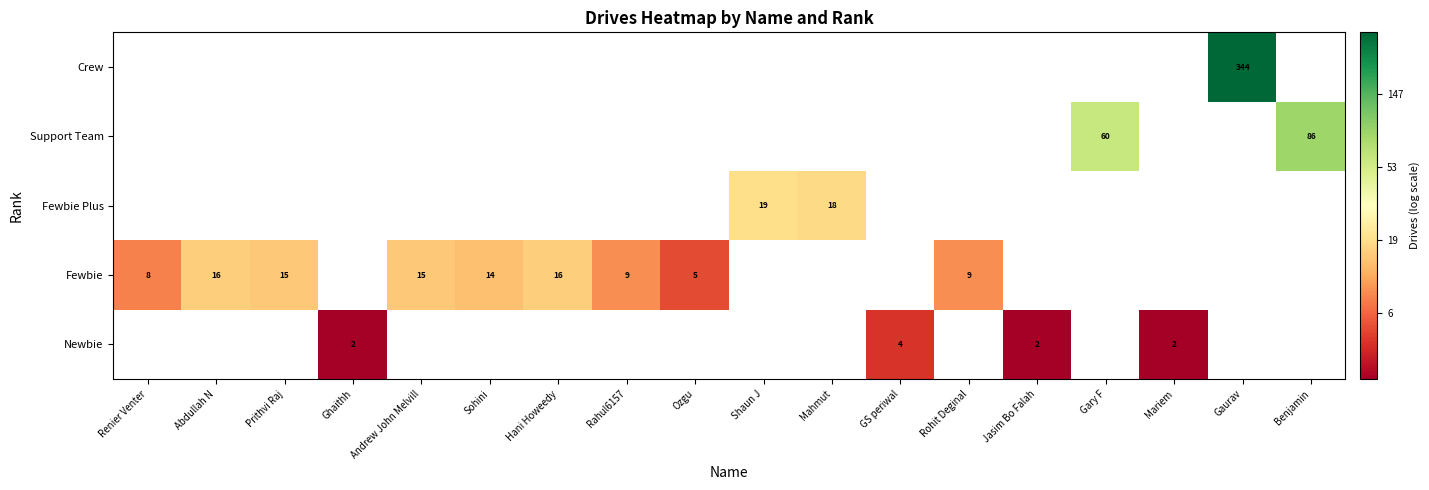

Which label corresponds to the largest value in the chart?

Gaurav